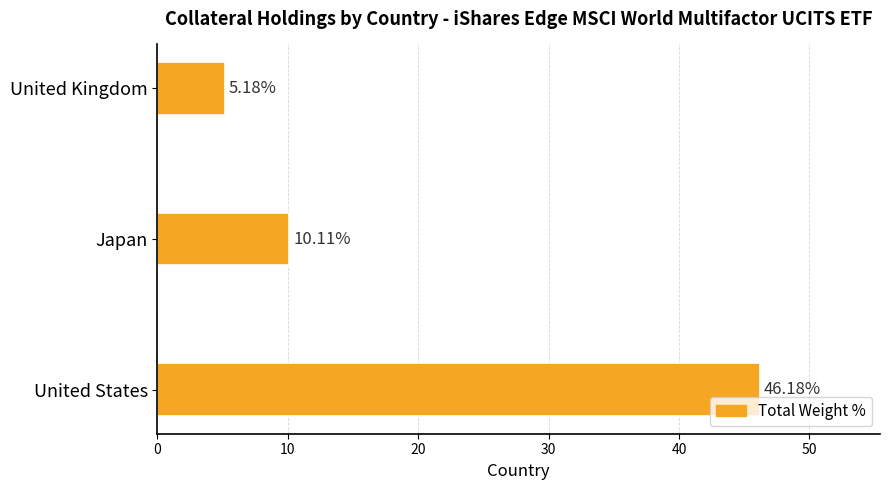

Which has a higher value, United States or Japan?

United States